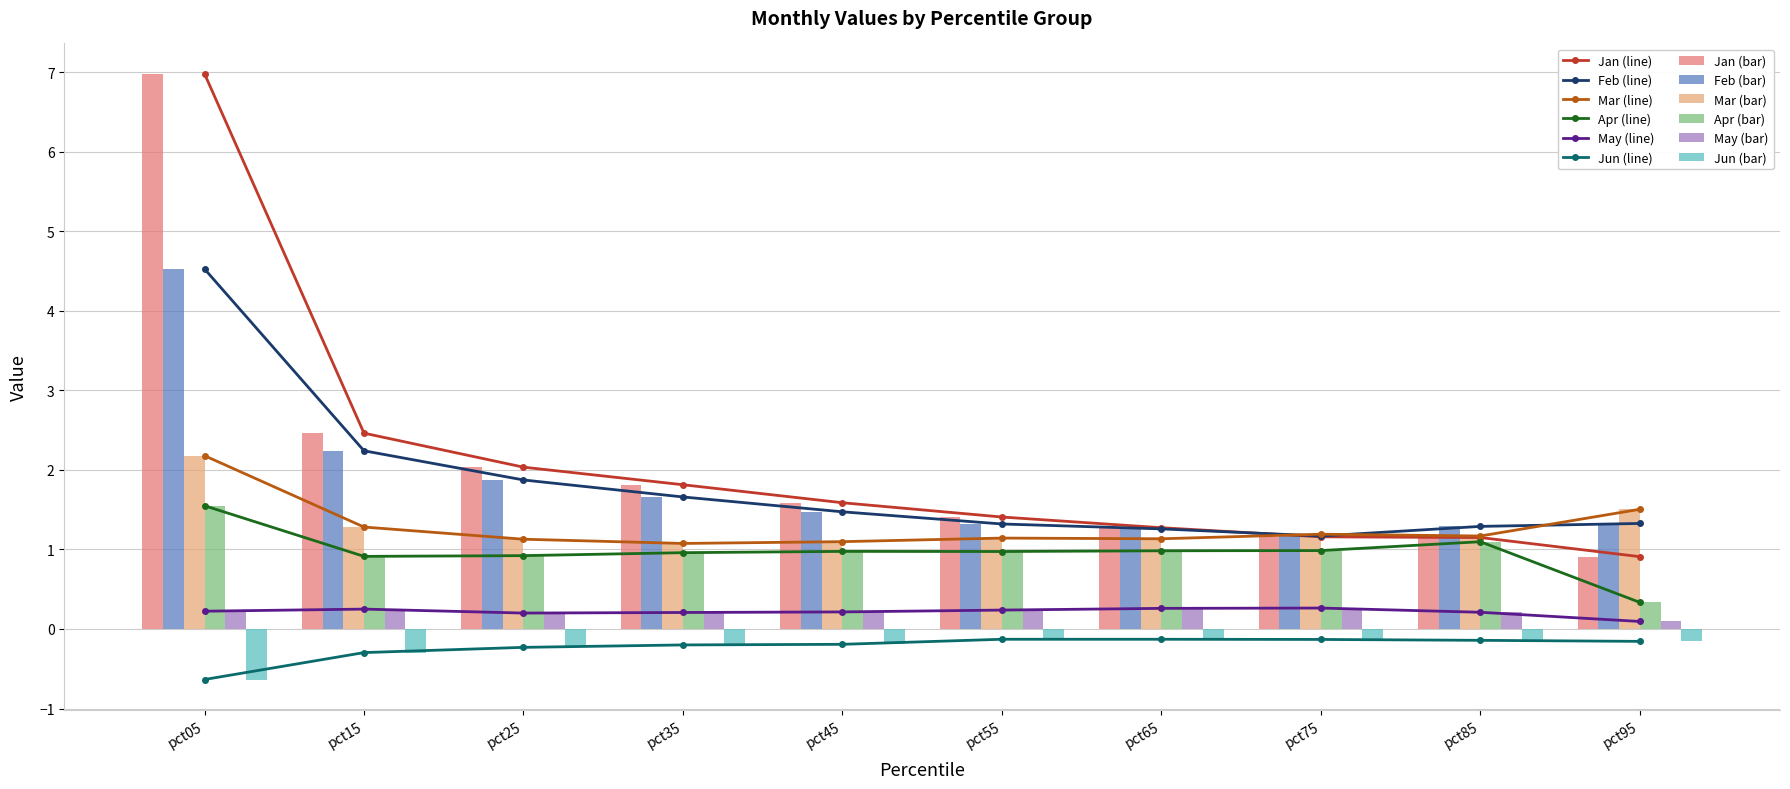

What value does the Mar series have at pct35?

1.1